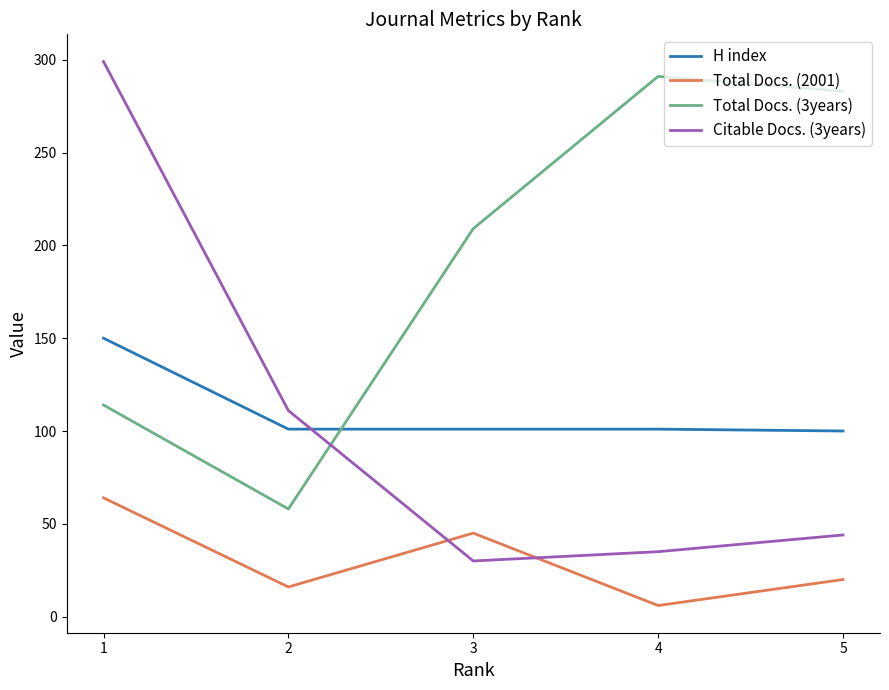

True or false: Total Docs. (3years) has more than 0 points higher than both neighbors.

True